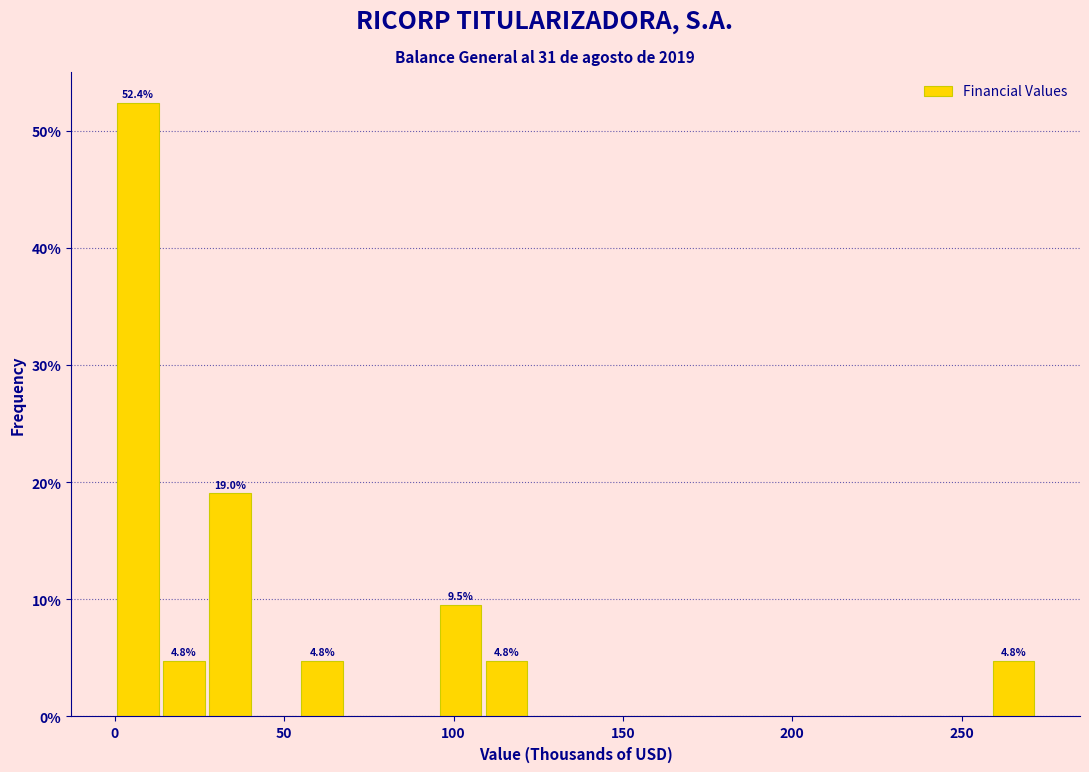

Around what value on the x-axis is the tallest bar? Give the approximate position of its centre, as read against the axis.

5